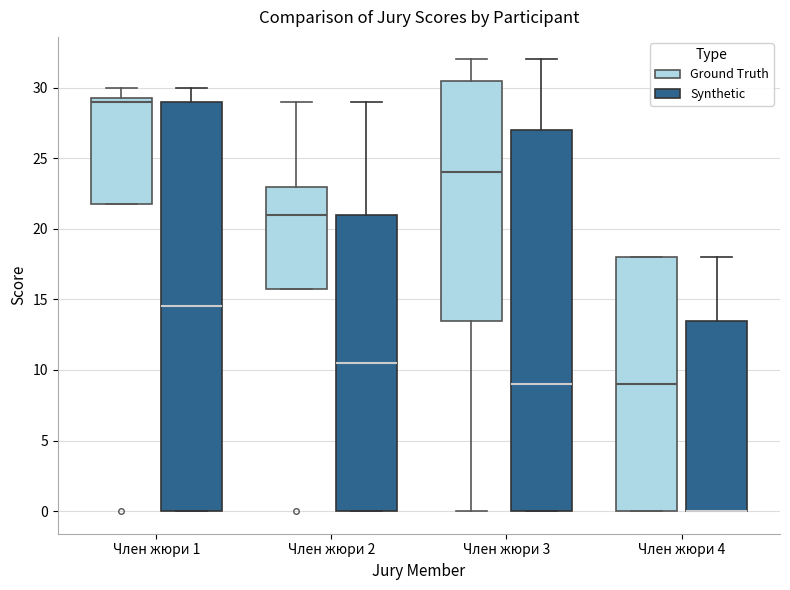

Where is the lower edge of the box for Член жюри 2 (Synthetic) on the y-axis? The values are not printed on the chart, so give them approximately, as read against the axis.

0.0